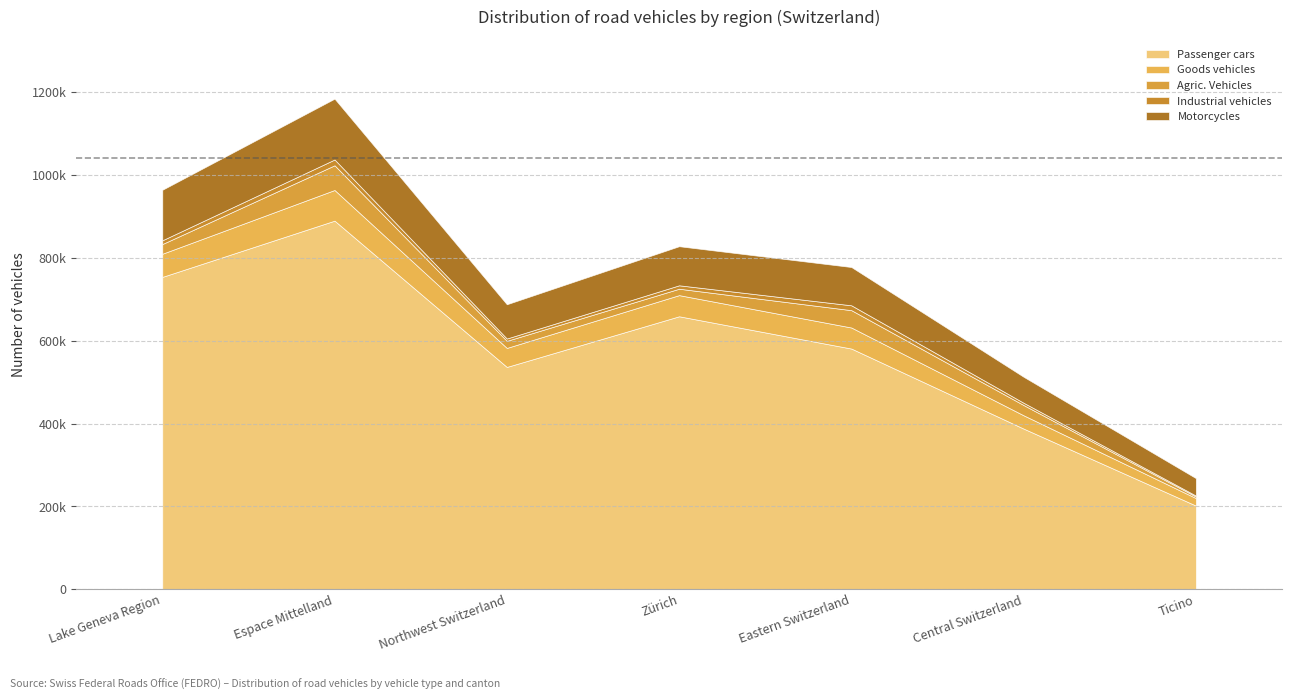

What is the difference between the highest and lowest values at Lake Geneva Region?

744716